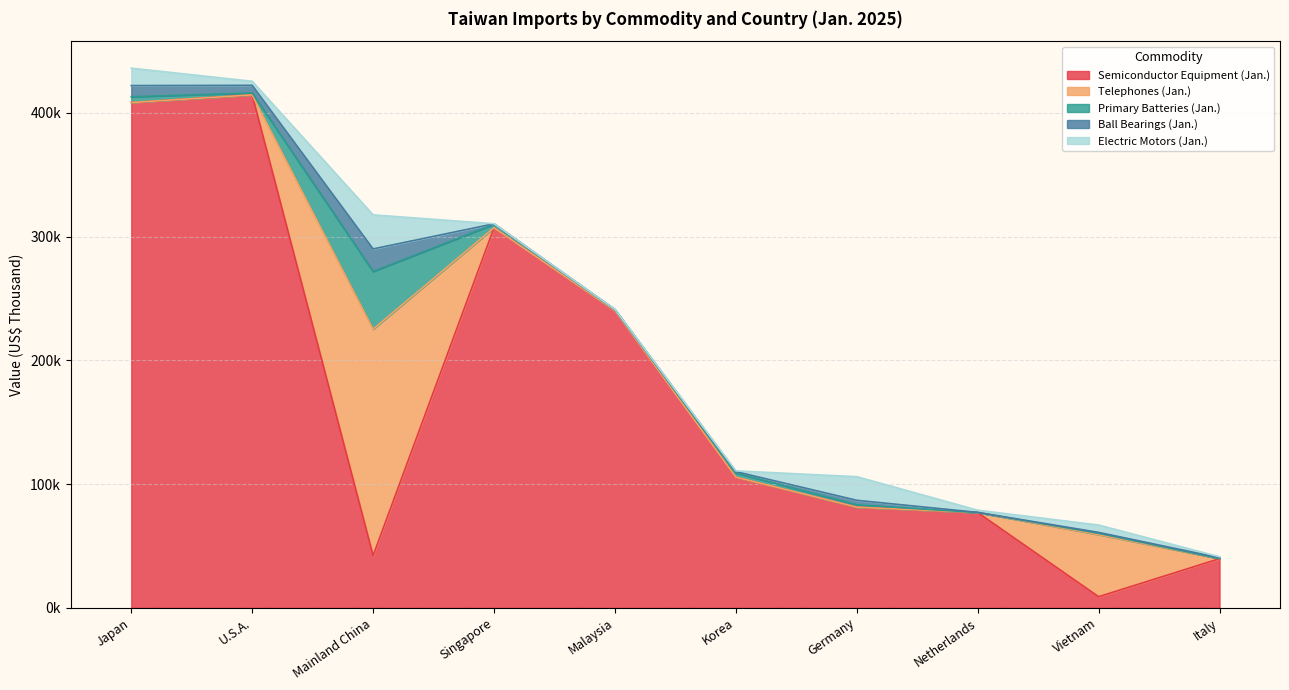

What are all the series names shown in the legend?

Semiconductor Equipment (Jan.), Telephones (Jan.), Primary Batteries (Jan.), Ball Bearings (Jan.), Electric Motors (Jan.)